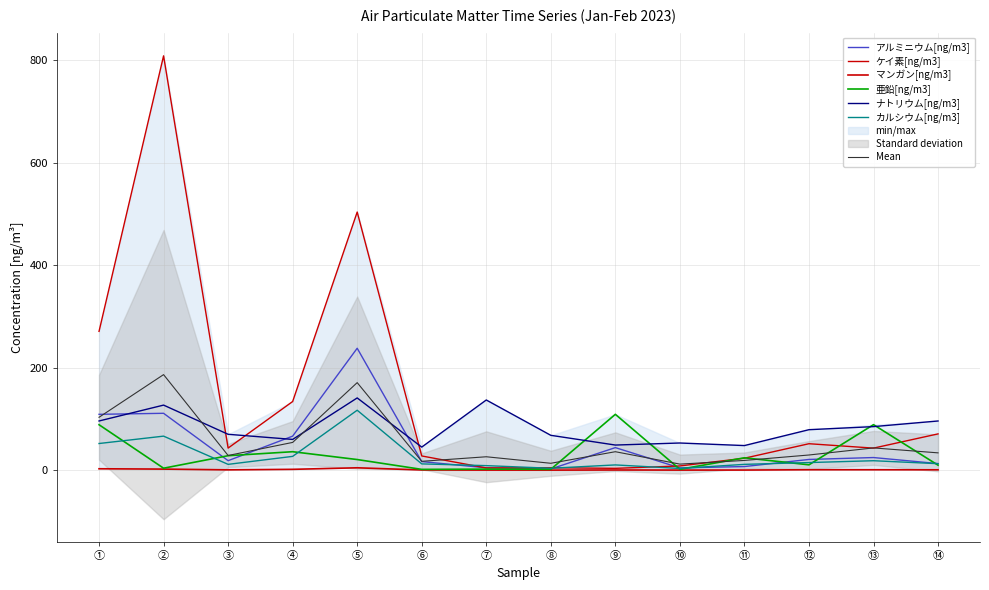

What is the greatest value displayed?

809.0